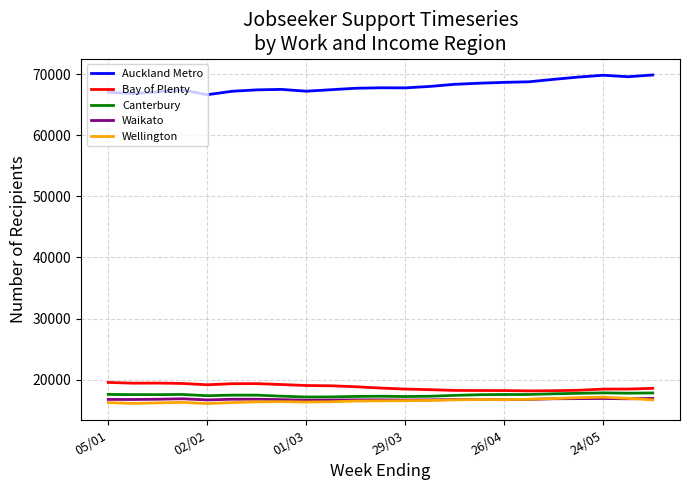

What is the minimum value shown in the chart?

16083